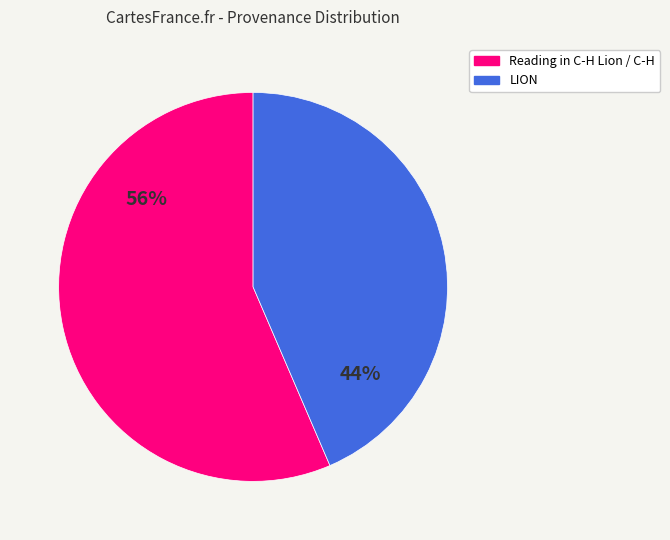

To the nearest percent, what is the average slice percentage?

50%